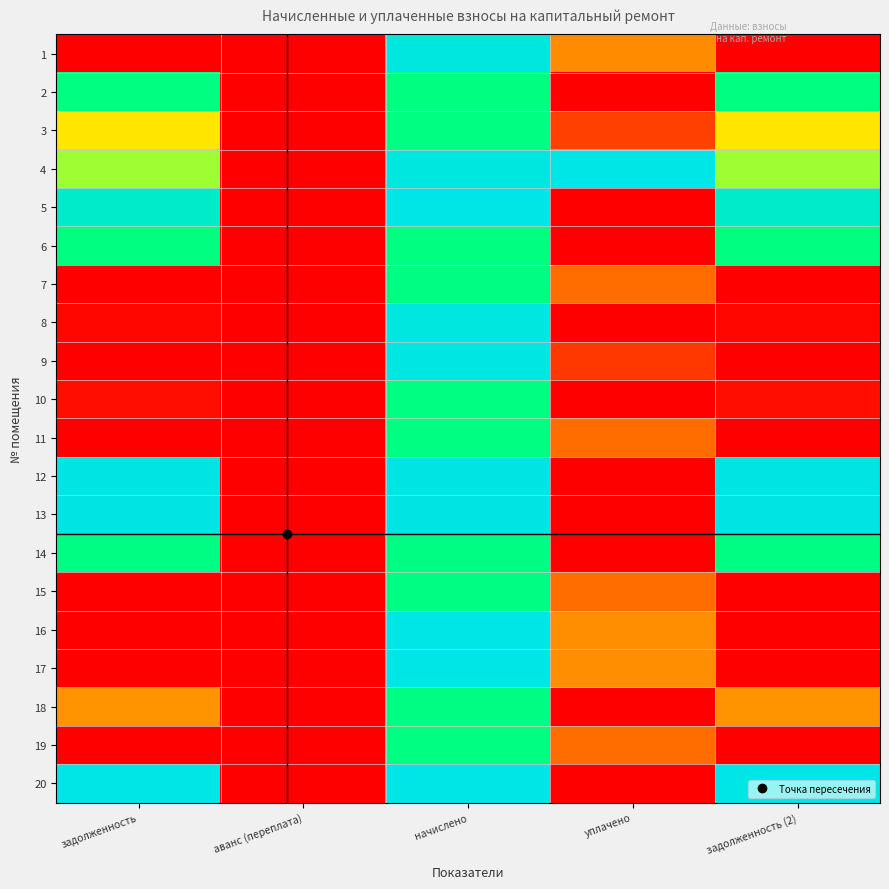

Rank the series at аванс (переплата) from lowest to highest value.

1, 2, 3, 4, 5, 6, 7, 8, 9, 10, 11, 12, 13, 14, 15, 16, 17, 18, 19, 20